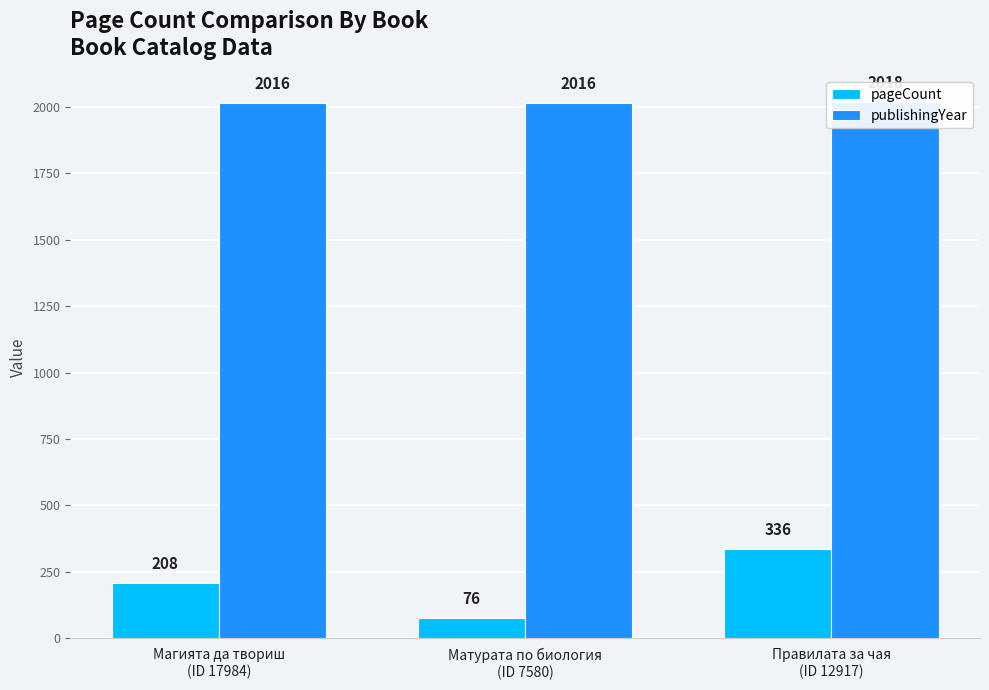

What is the difference between the highest and lowest values at Матурата по биология
(ID 7580)?

1940